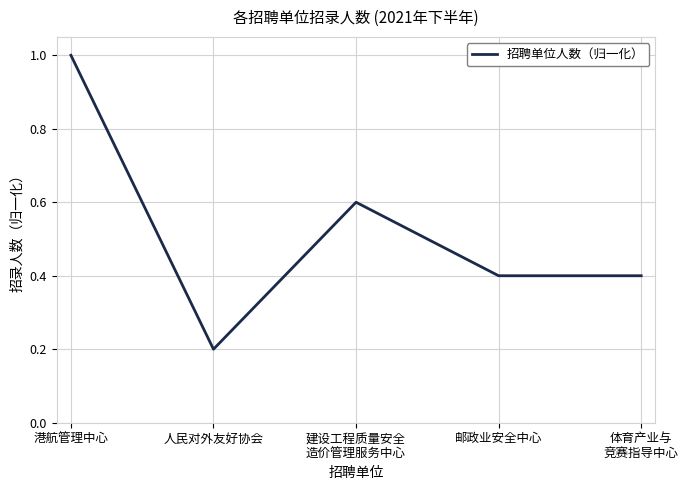

How many series are shown in this chart?

1